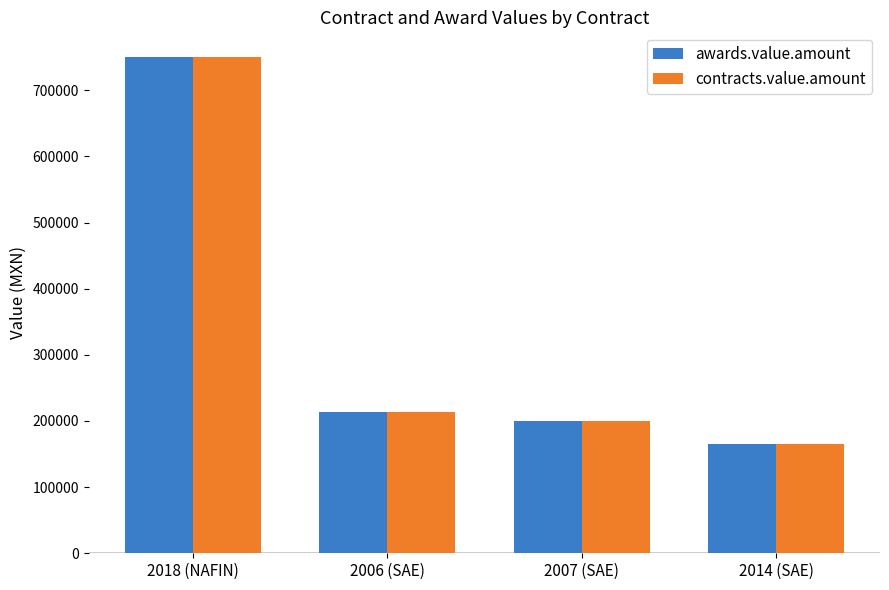

What is the label of the 4th bar from the right?

2018 (NAFIN)